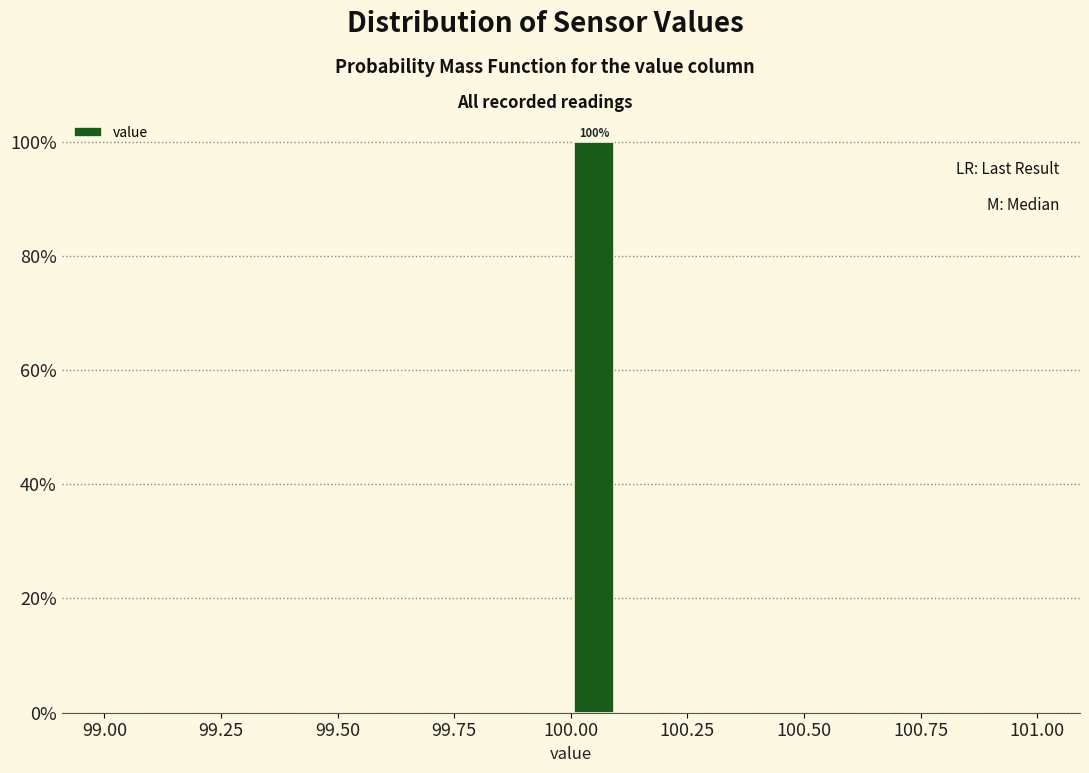

Around what value on the x-axis is the tallest bar? Give the approximate position of its centre, as read against the axis.

100.05